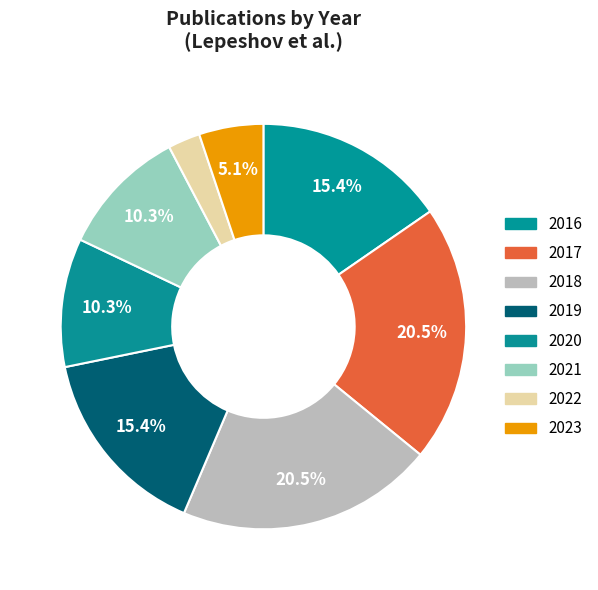

To the nearest percent, what percentage of the pie is 2021?

10%